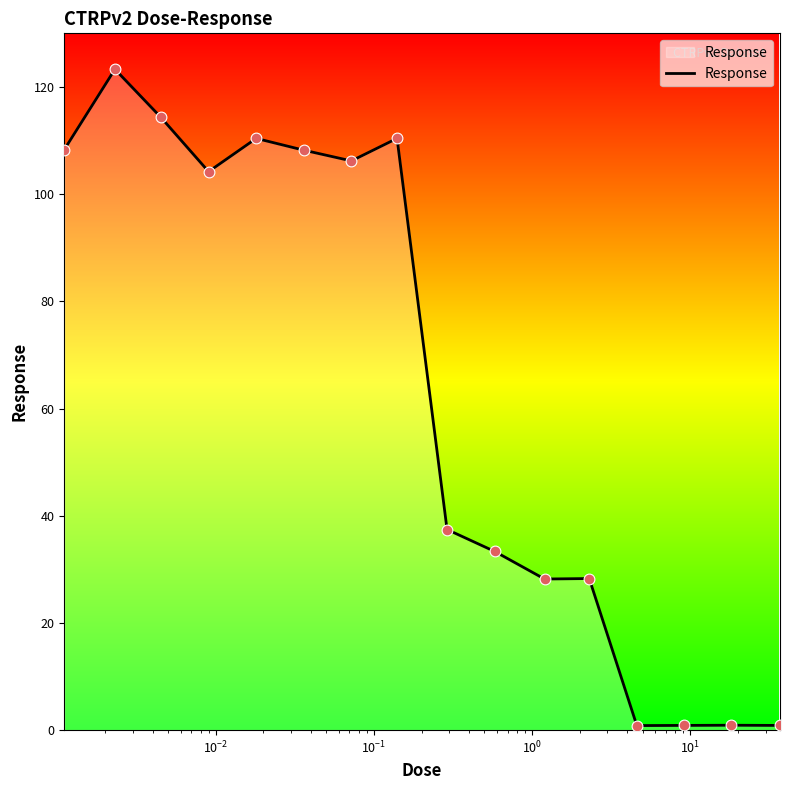

What is the greatest value displayed?

123.3